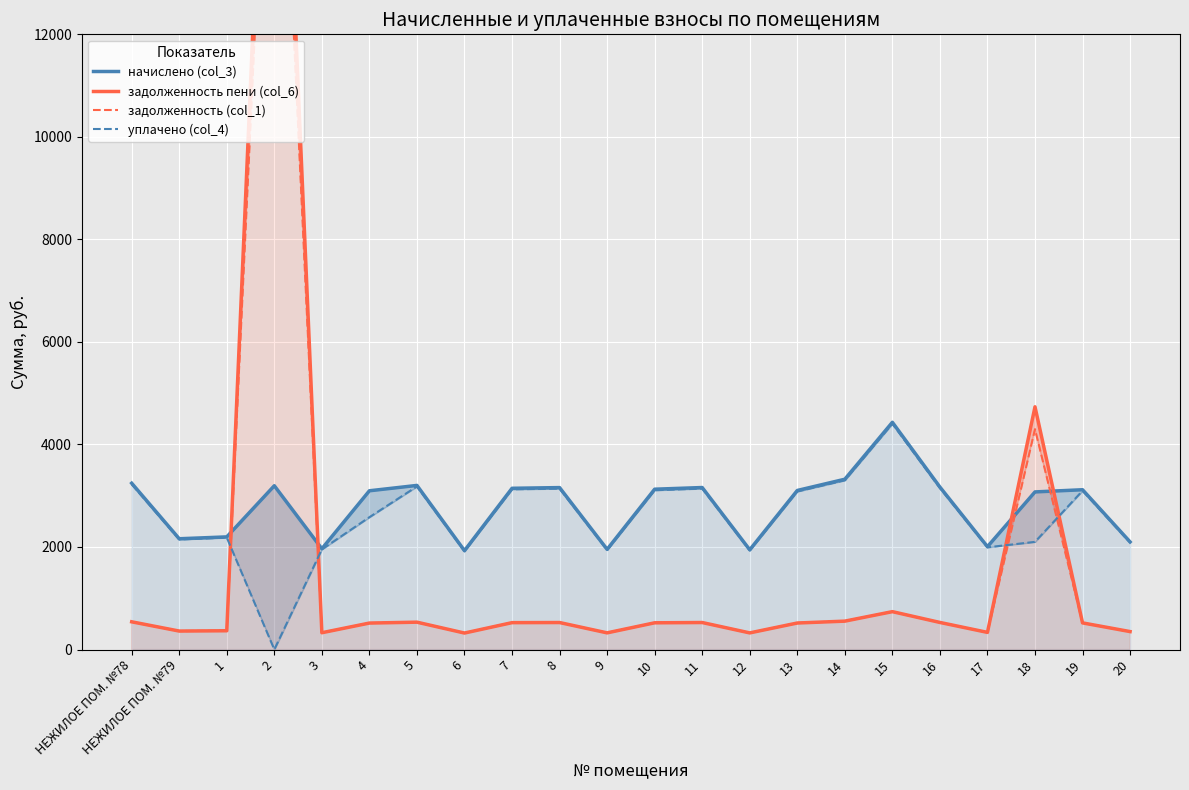

Is it true that начислено (col_3) equals 2974.8 at 6?

False